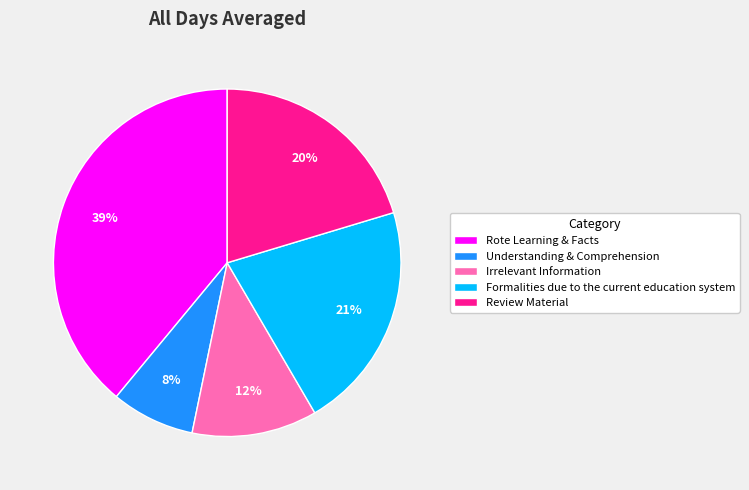

Which category has the biggest portion of the pie?

Rote Learning & Facts